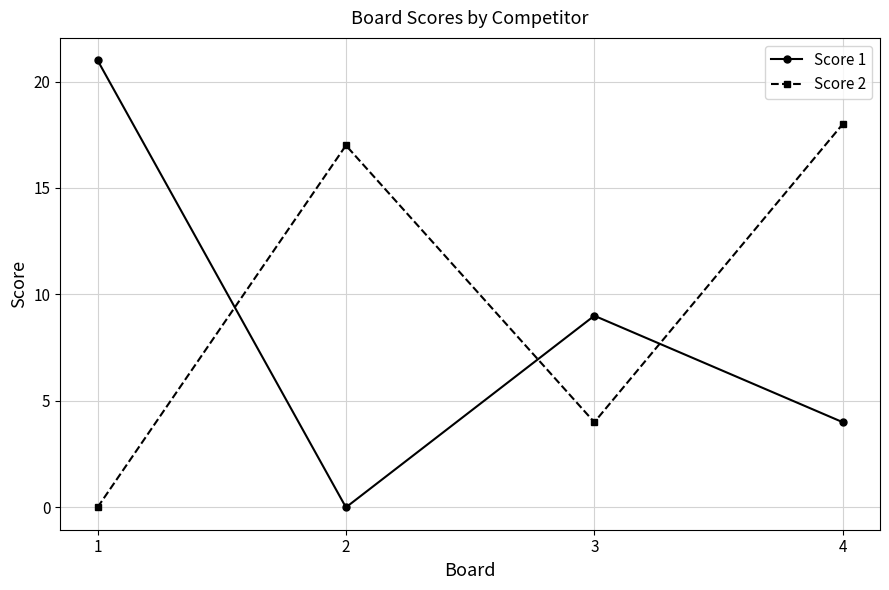

Between which two adjacent categories do Score 2 and Score 1 first intersect?

1 and 2